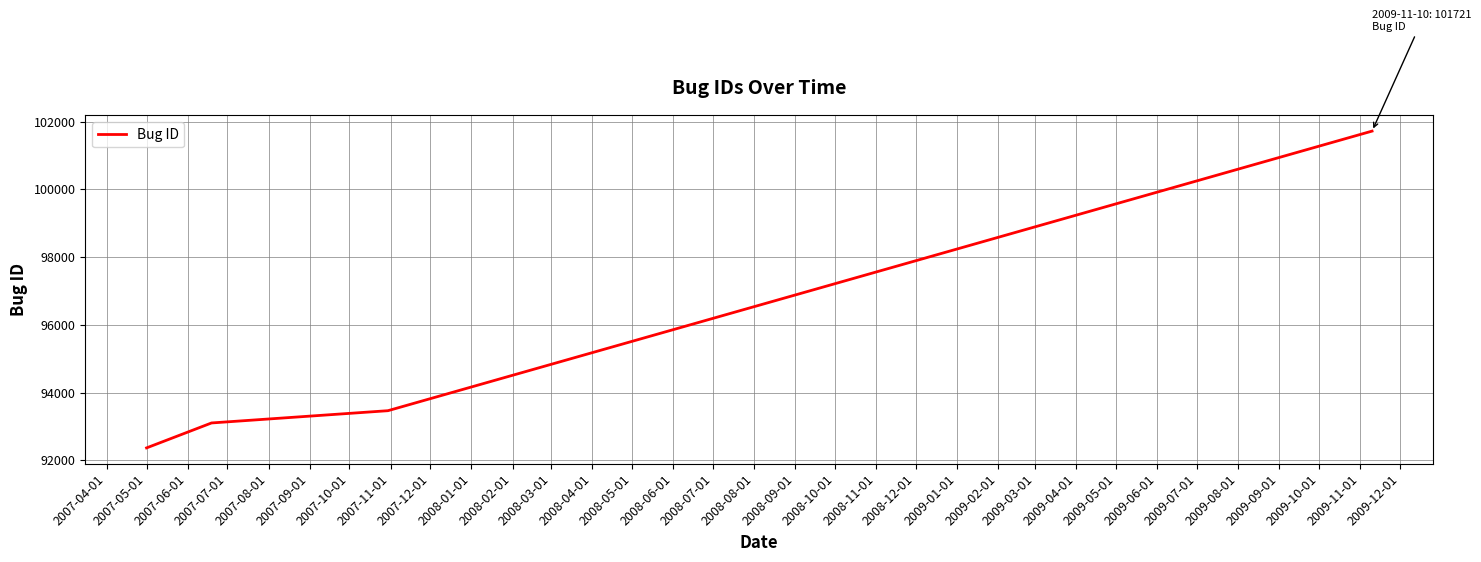

Is this an area chart (filled region under the line)?

No